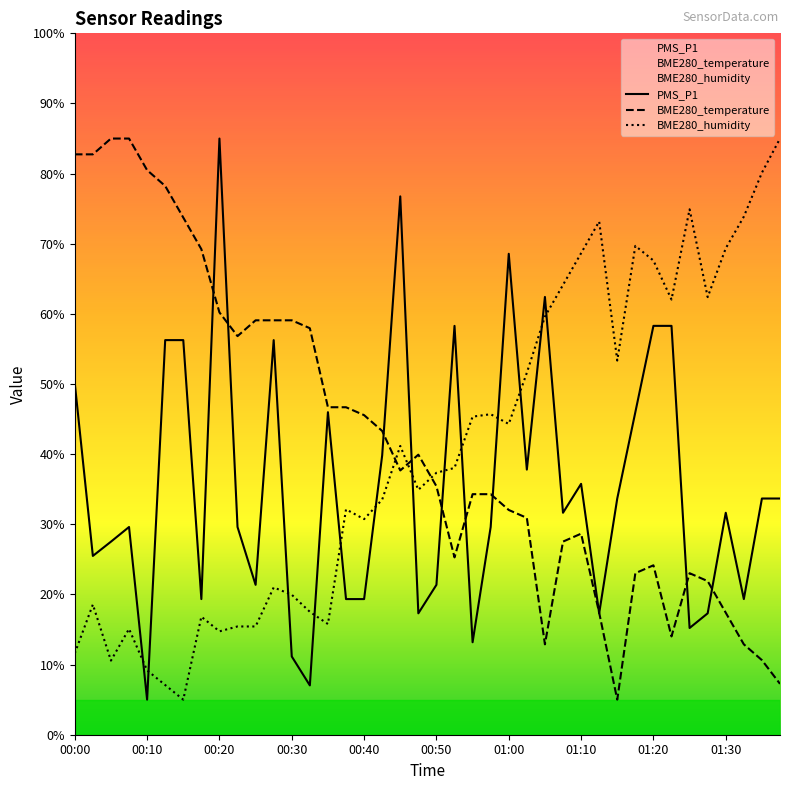

Rank the series at 01:23 from highest to lowest value.

BME280_humidity, PMS_P1, BME280_temperature